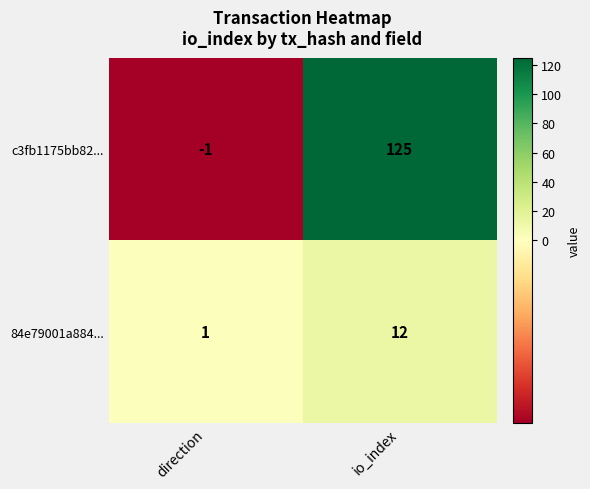

At which category does the chart reach its minimum across all series?

direction